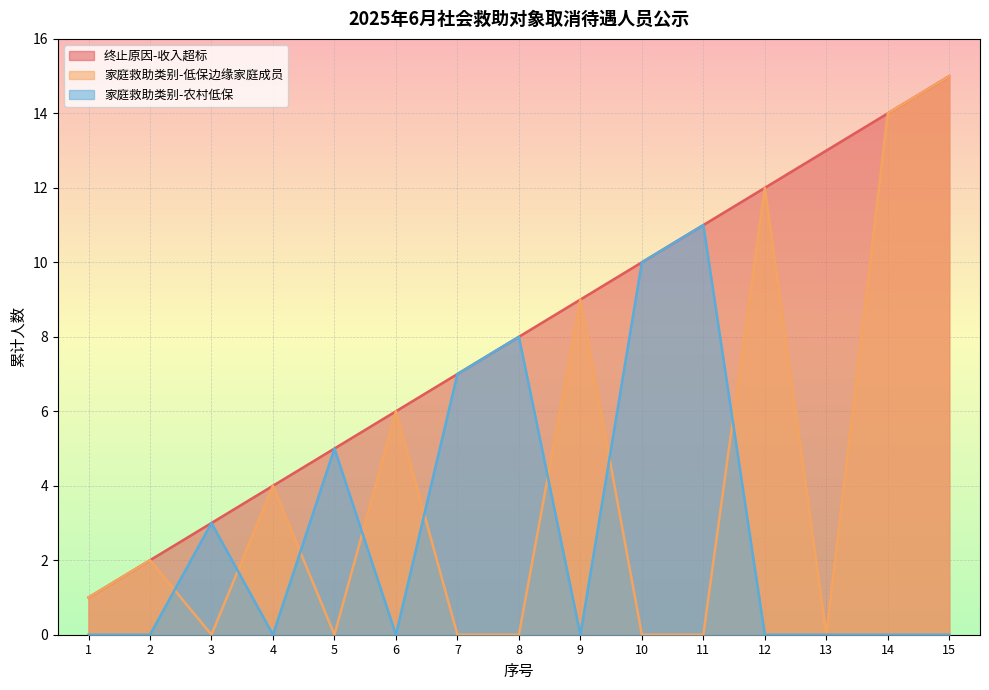

What is the sum of the 家庭救助类别-农村低保 values at 5 and 2?

5